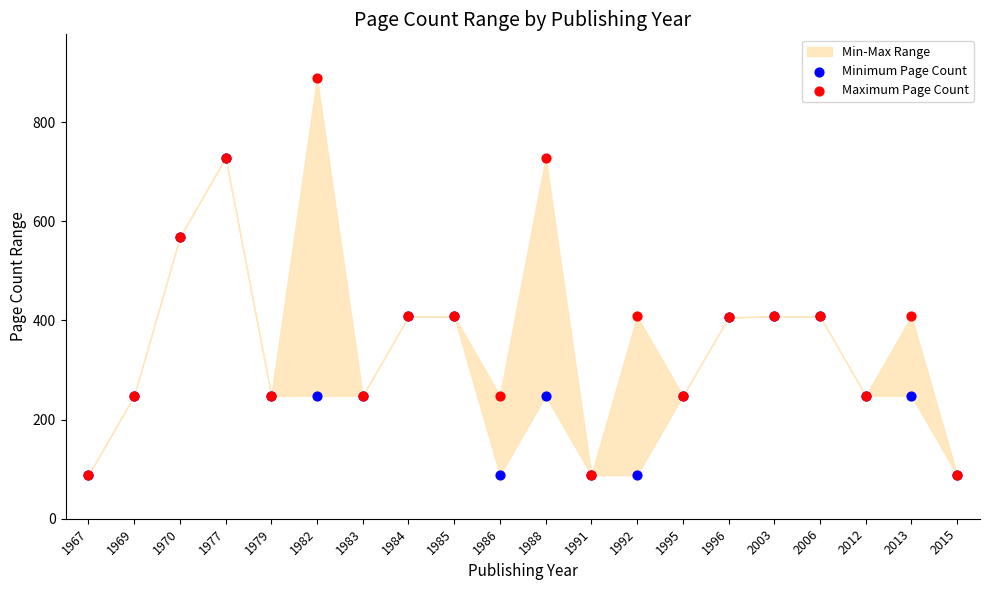

Which series has the widest spread of Y values?

Maximum Page Count